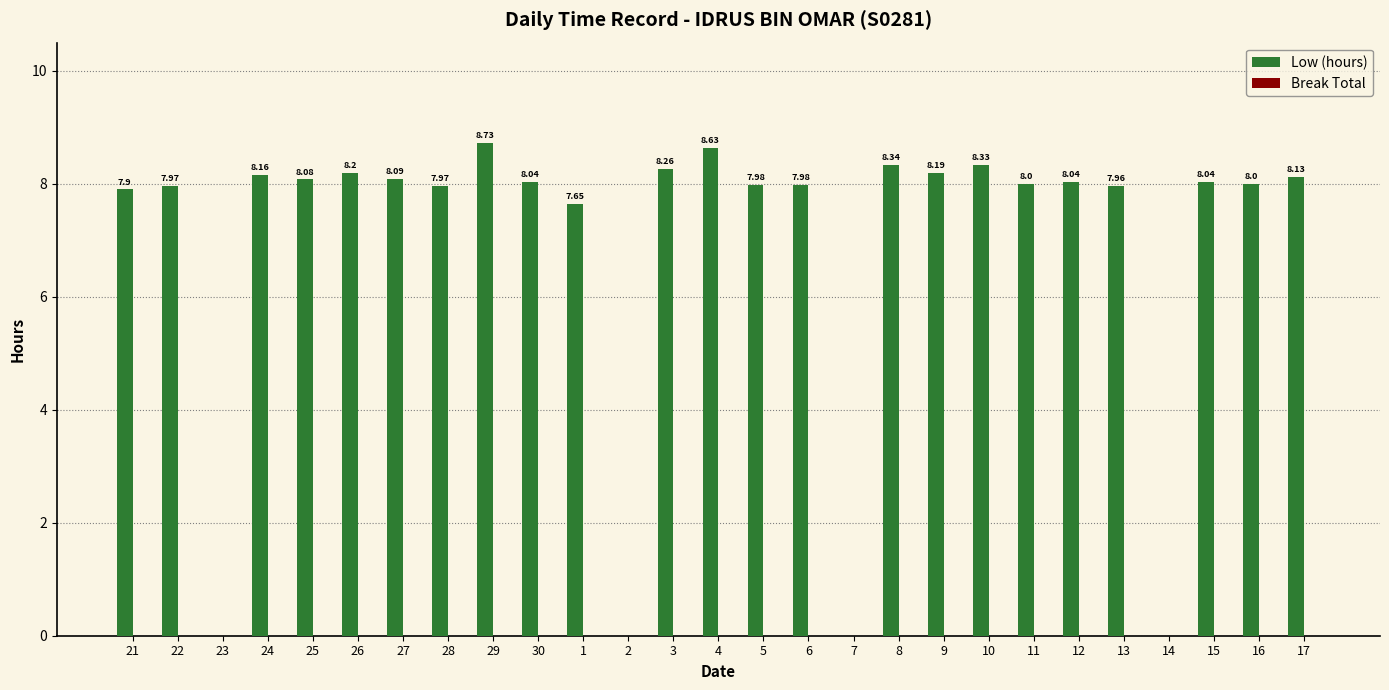

What is the sum of all values?

186.7